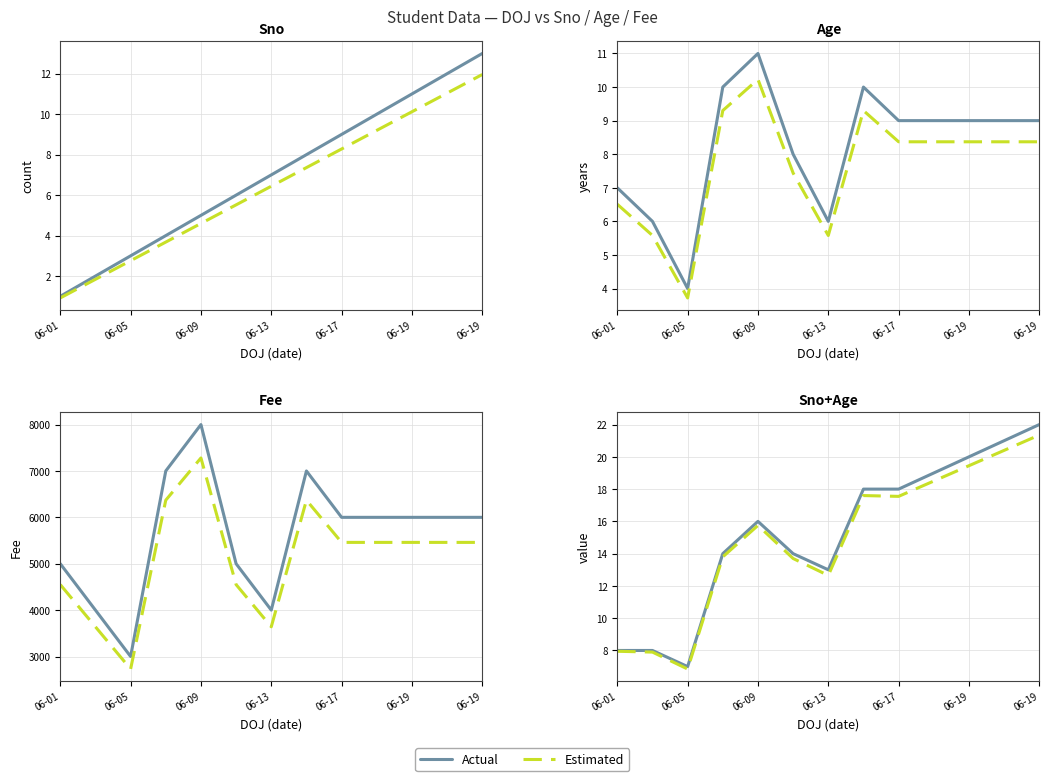

What is the difference between the highest and lowest values at 06-19?

0.3